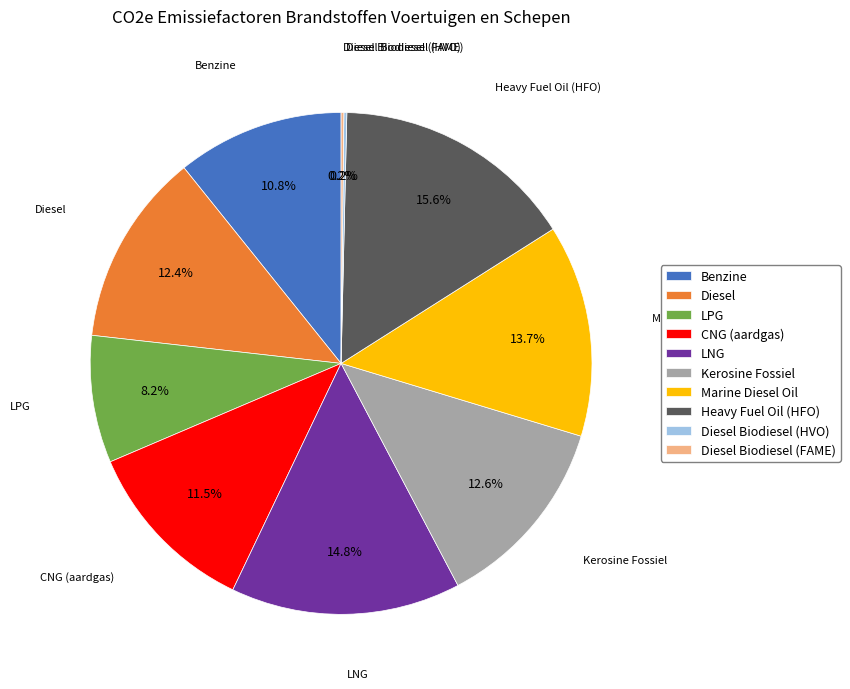

What percentage do Diesel and Kerosine Fossiel together represent?

25.0%